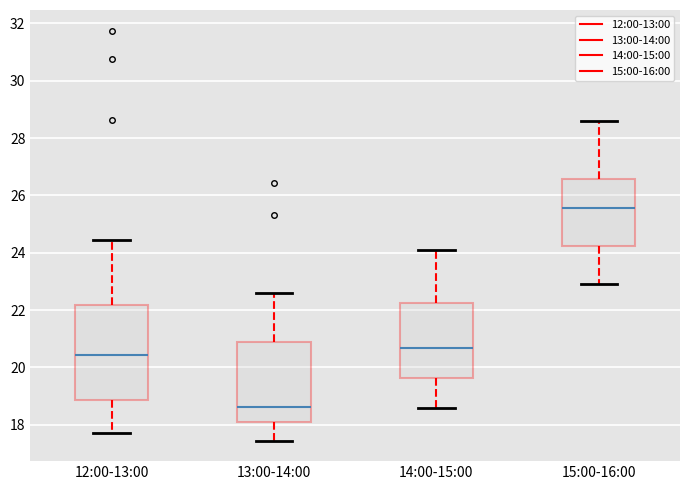

Where is the lower edge of the box for 13:00-14:00 on the y-axis? The values are not printed on the chart, so give them approximately, as read against the axis.

18.0